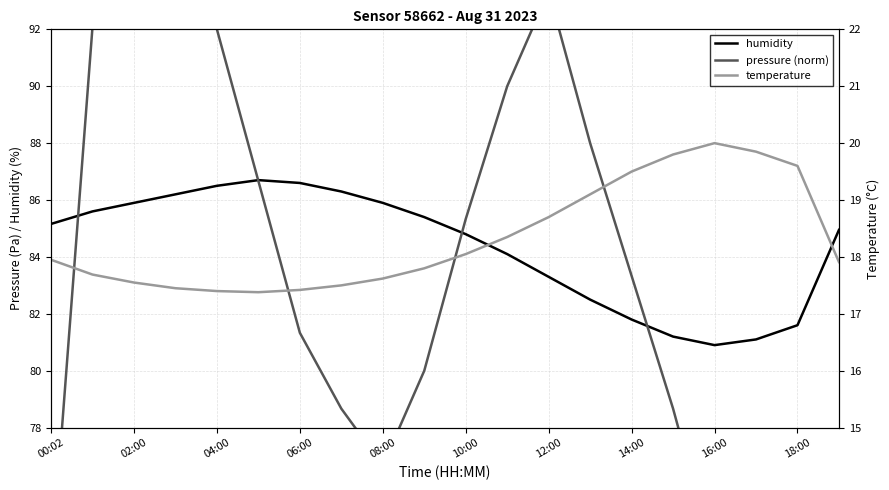

The humidity series shows 125.5 at 14:00. True or false?

False